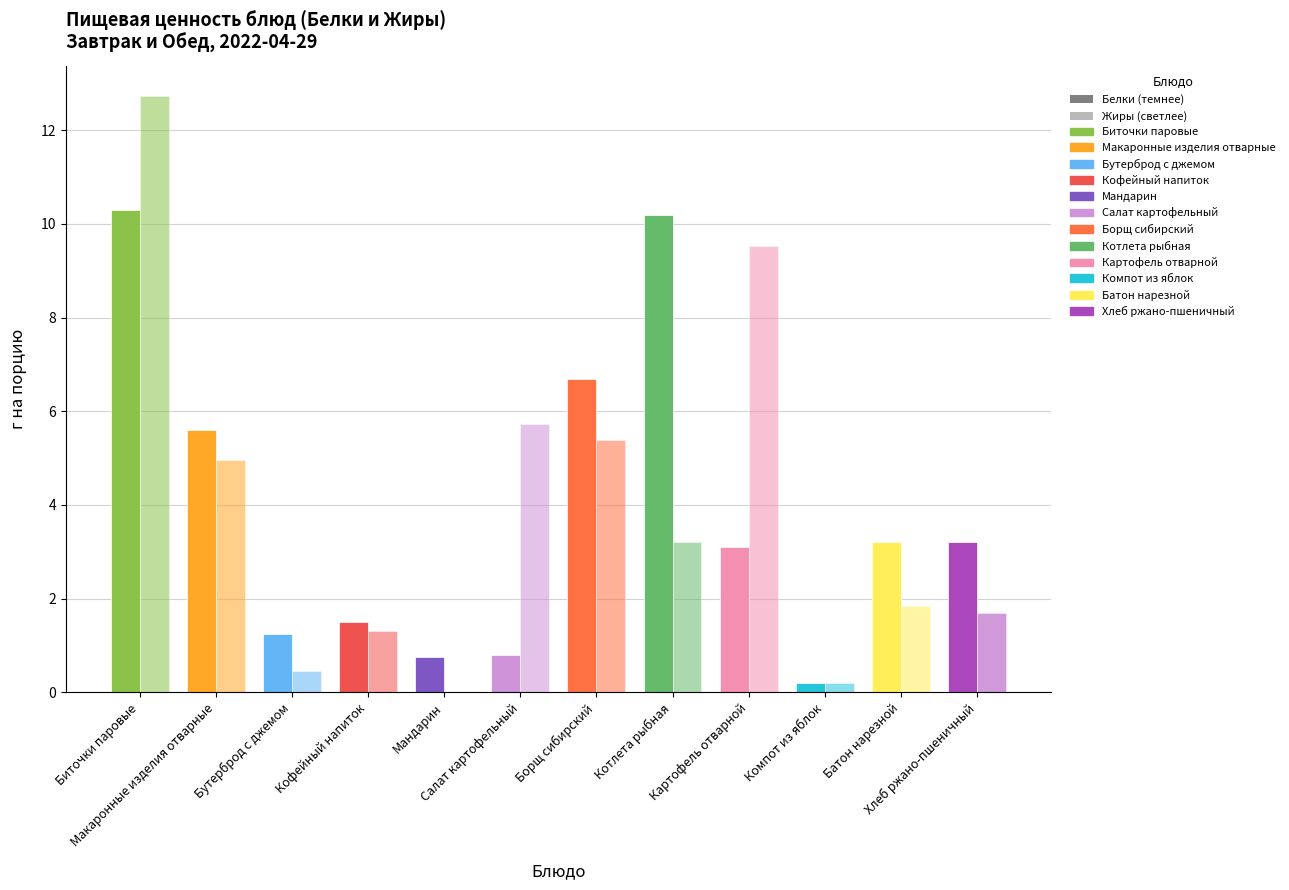

How many distinct data groups are displayed?

2